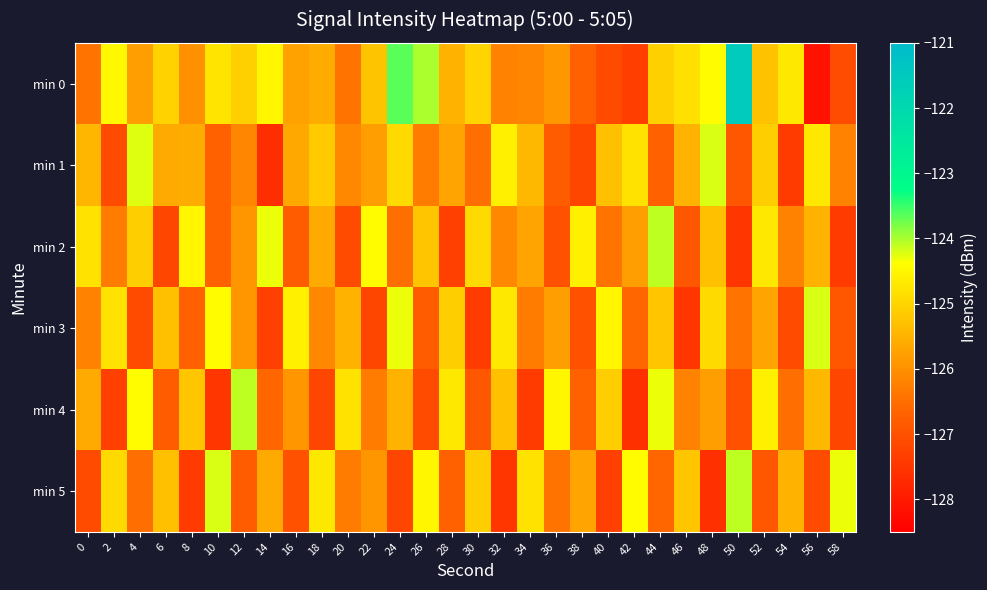

Which series has the largest total across all categories?

min 0